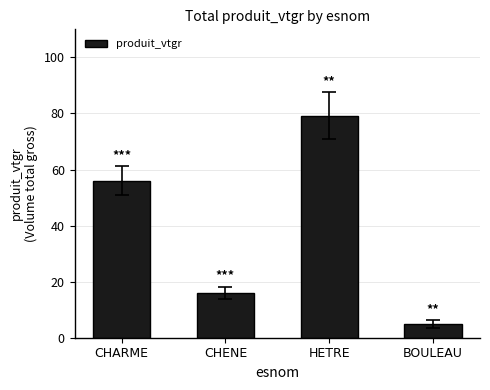

Reading left to right, list all the values displayed in this chart.

CHARME=56.1	CHENE=16.1	HETRE=79.1	BOULEAU=4.9